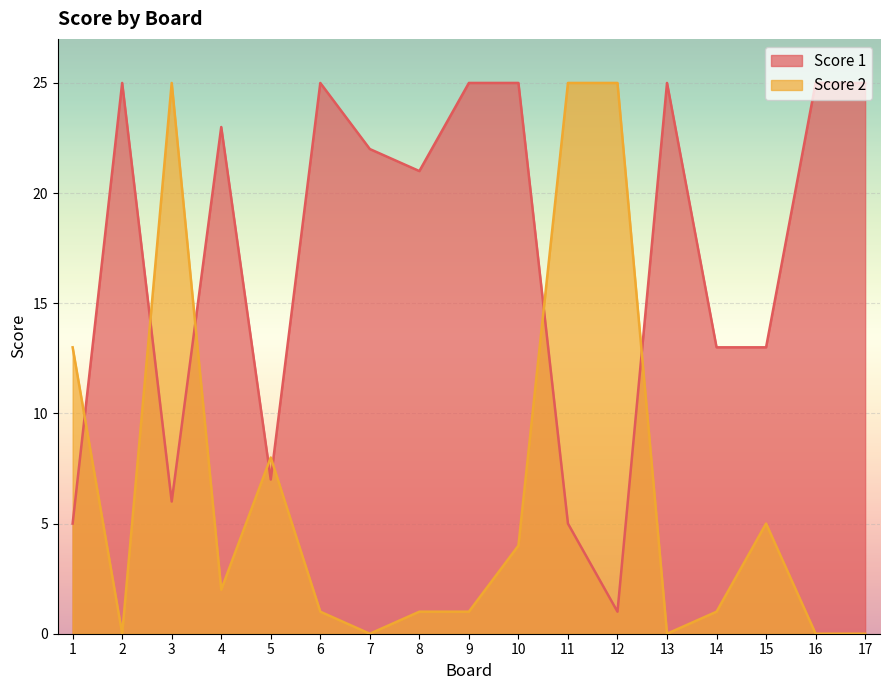

What is the total value across all series at 14?

14